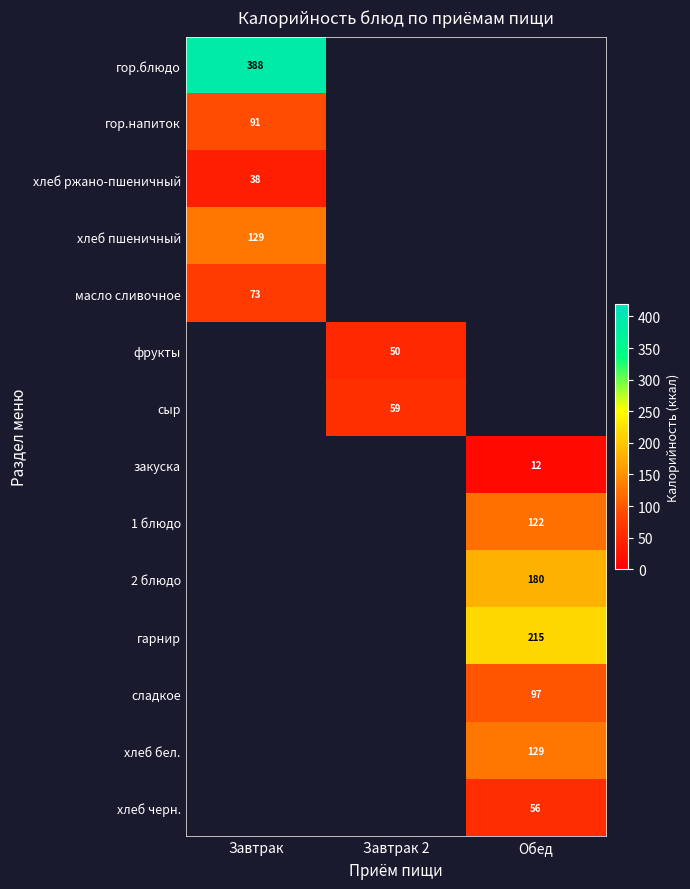

What is the spread (max minus min) of values at Завтрак?

350.0